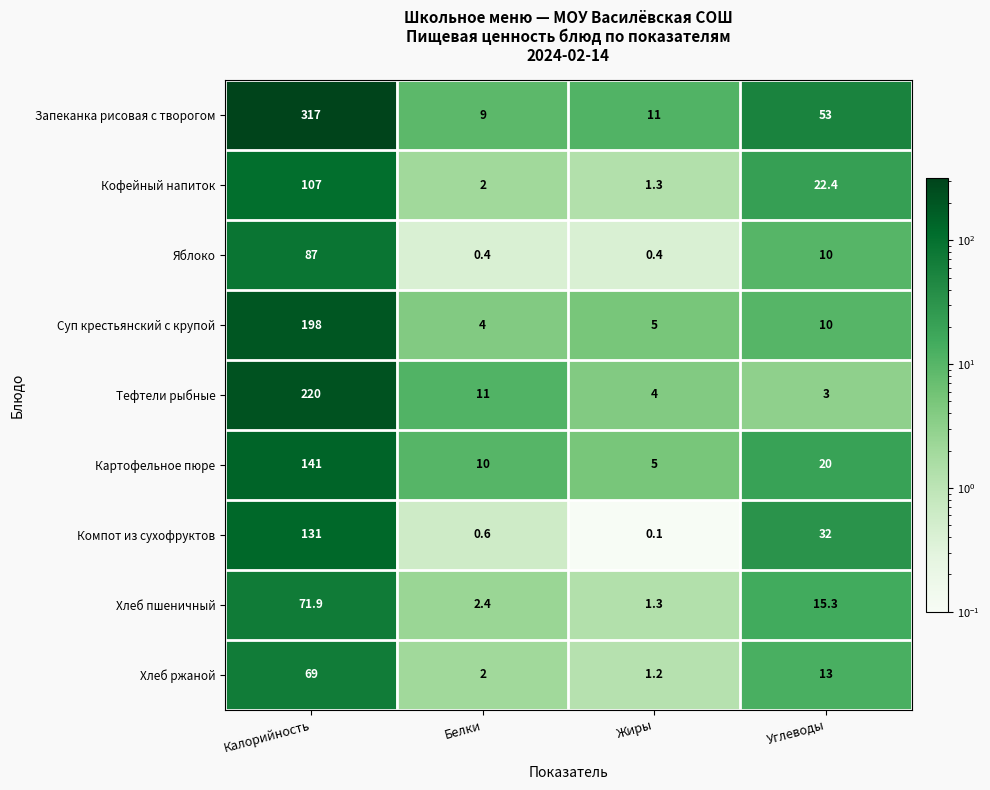

Rank the series by their maximum value, from highest to lowest.

Запеканка рисовая с творогом, Тефтели рыбные, Суп крестьянский с крупой, Картофельное пюре, Компот из сухофруктов, Кофейный напиток, Яблоко, Хлеб пшеничный, Хлеб ржаной